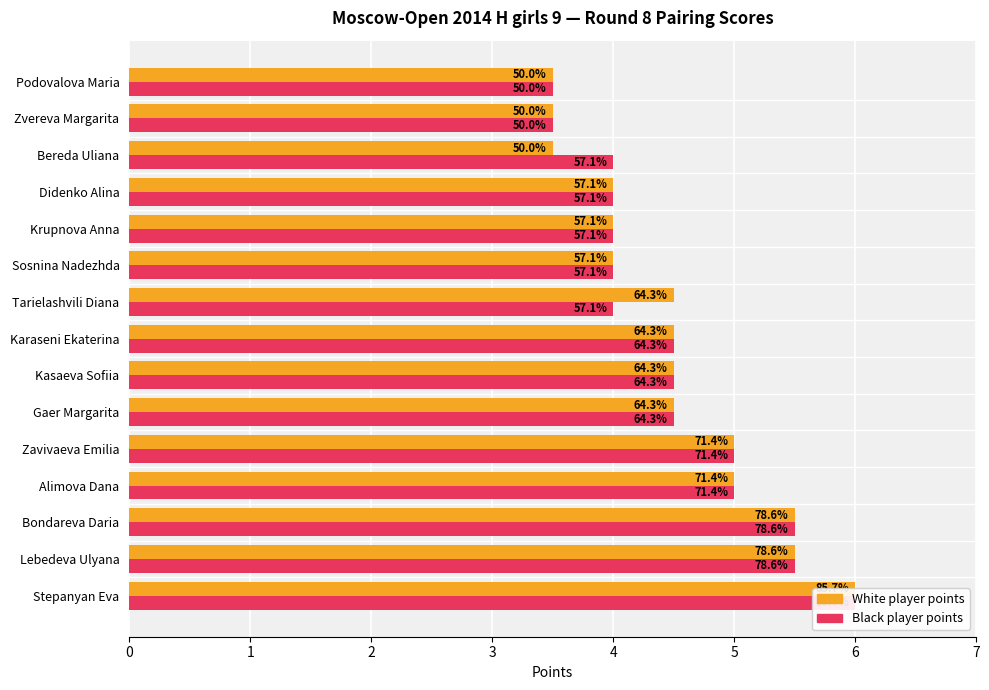

How many series are shown in this chart?

2